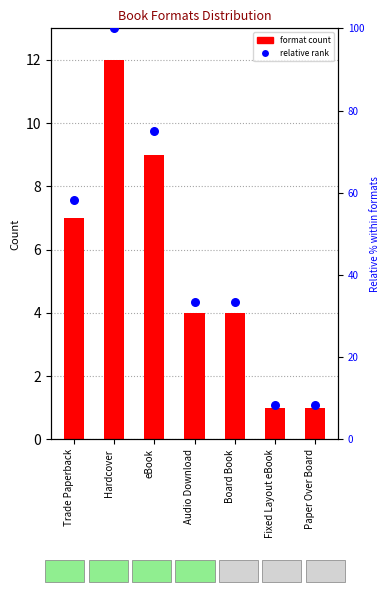

Which series has the largest total across all categories?

Relative %